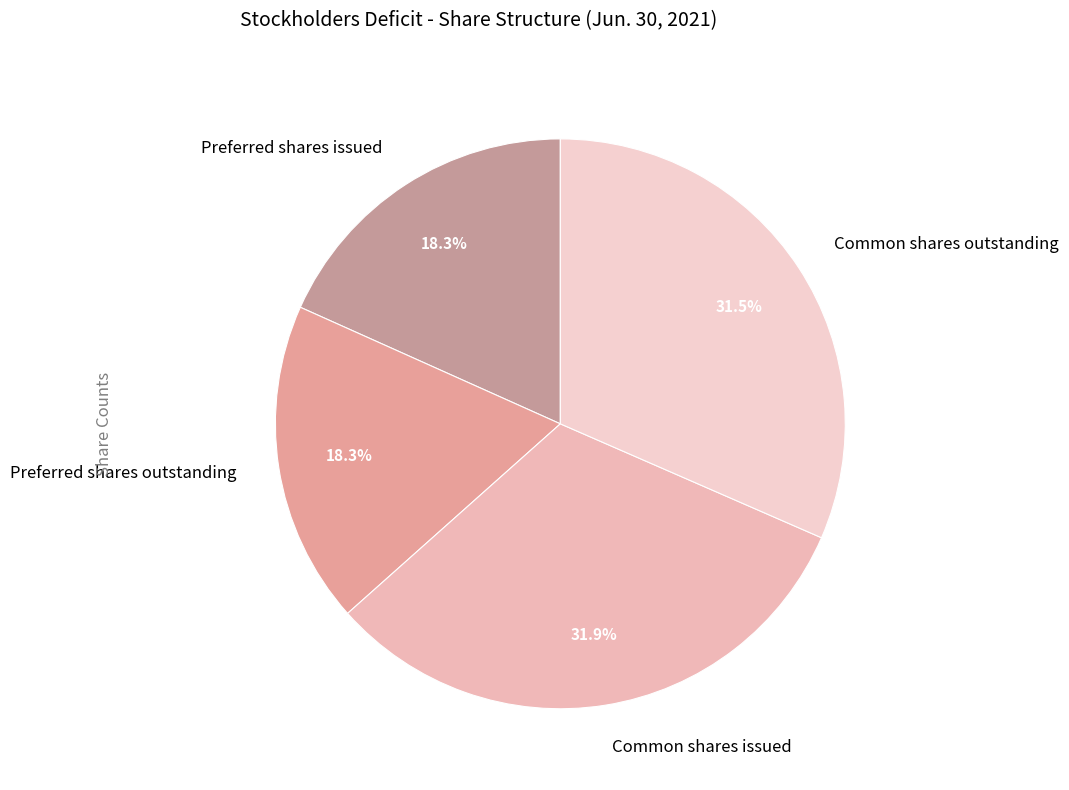

The Preferred shares issued slice represents 29% of the pie. True or false?

False